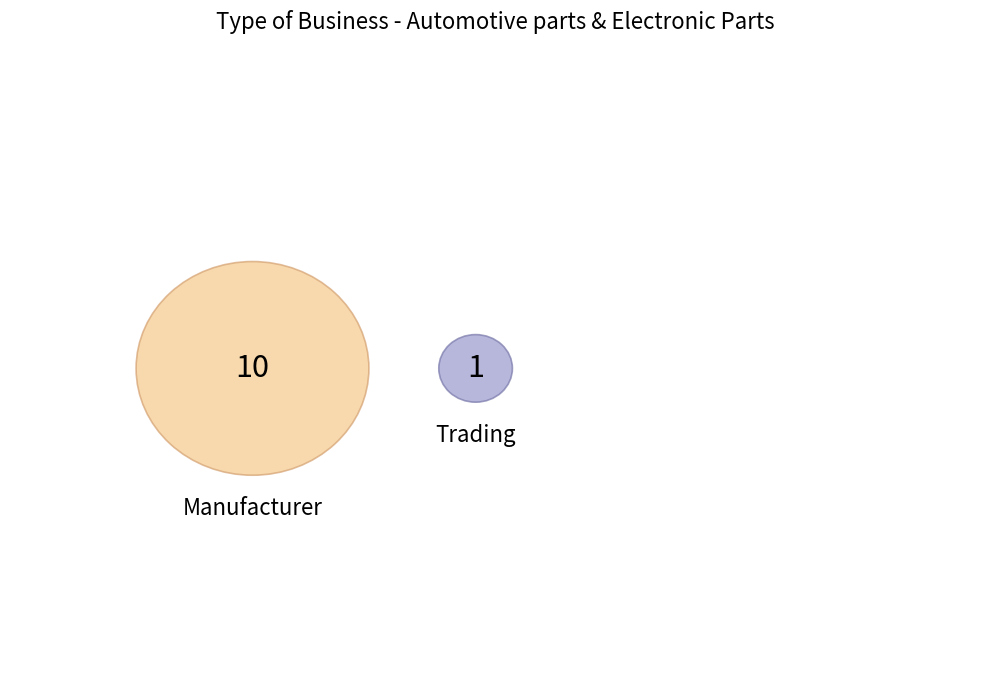

The Trading slice represents 24% of the pie. True or false?

False